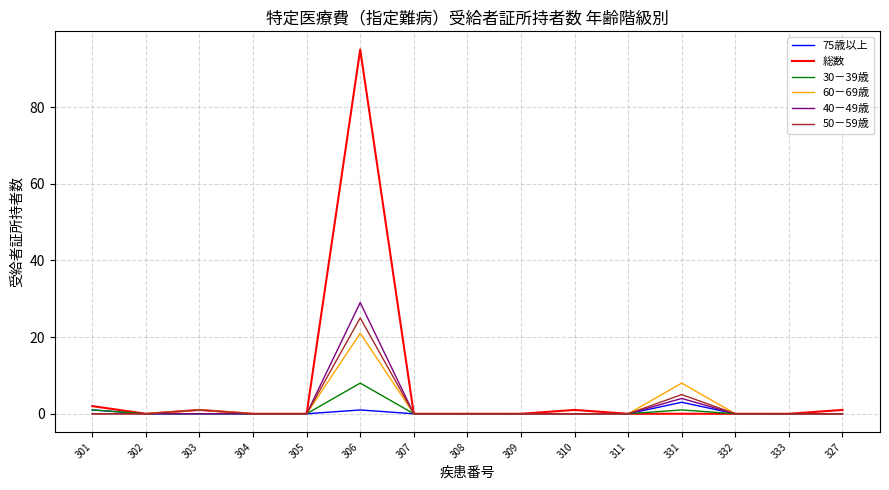

Is it true that 40－49歳 equals 13 at 311?

False